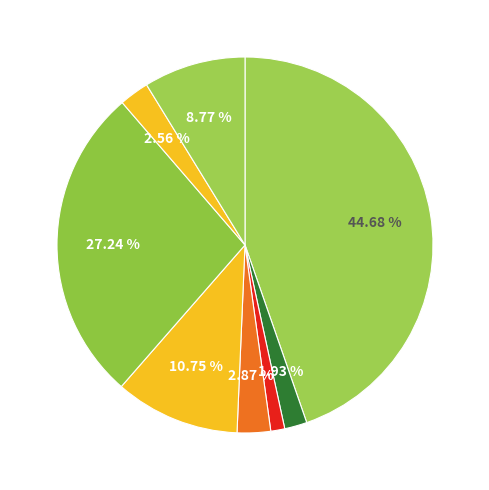

Which category has the smallest portion of the pie?

Anti-Semitic hate crime